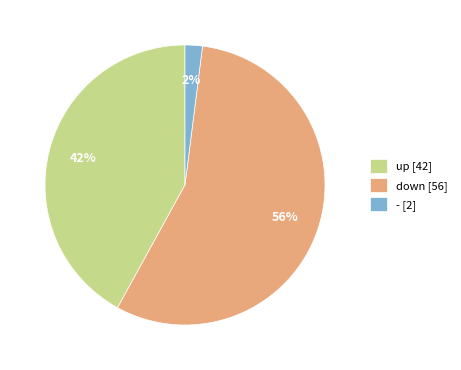

Is it true that down [56] is 51% of the pie?

False